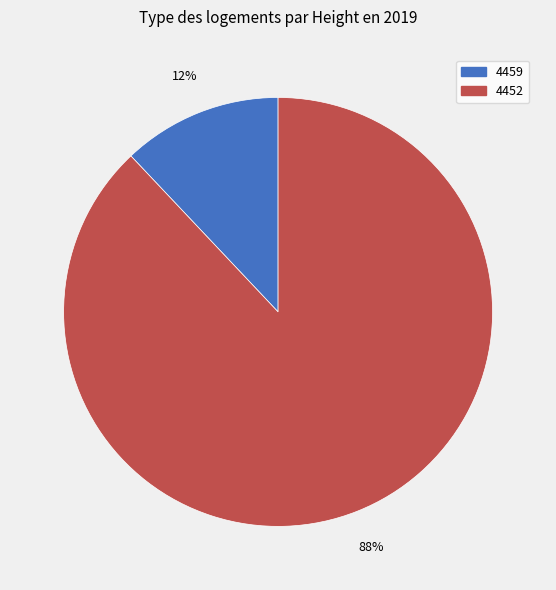

True or false: 4452 accounts for 99% of the total.

False